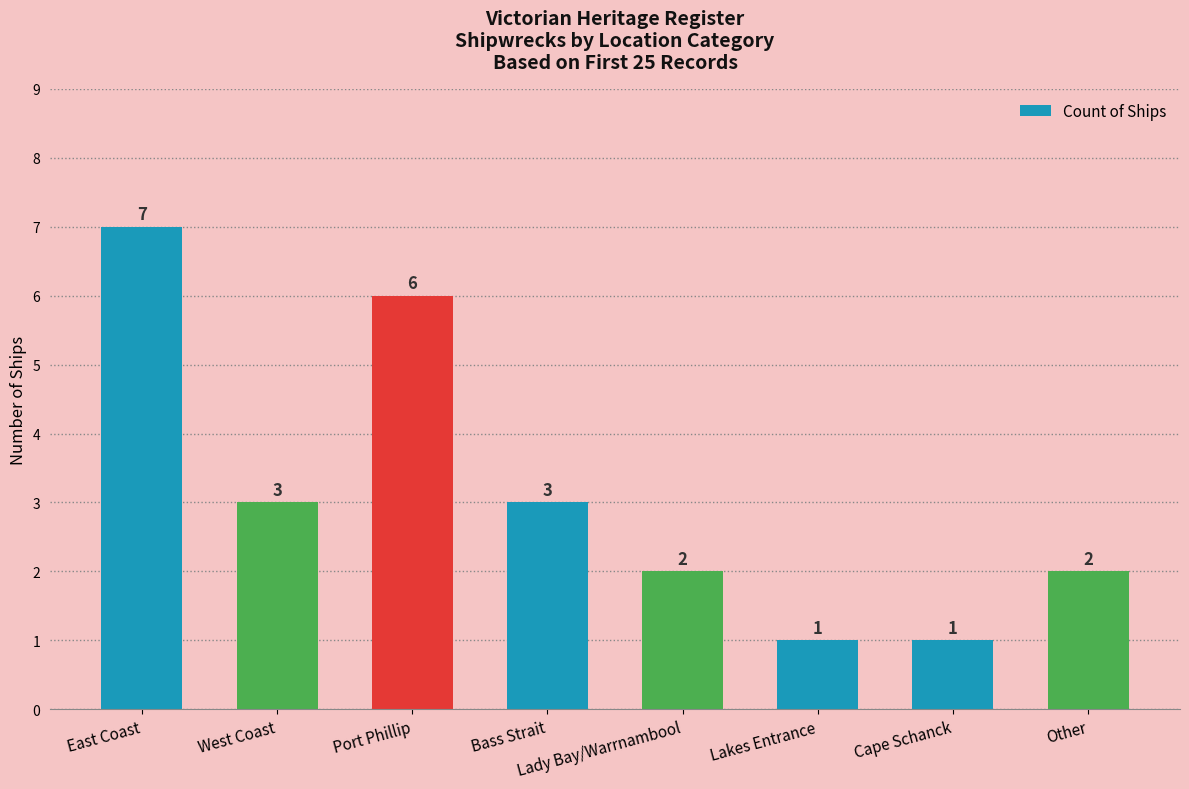

At which category does the chart reach its peak across all series?

East Coast